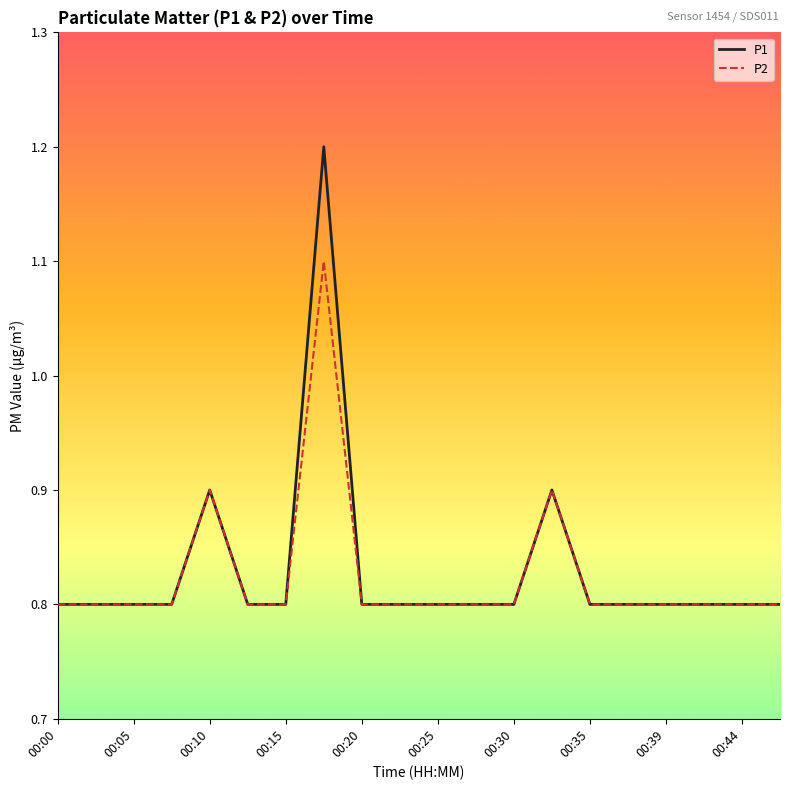

Rank the series by their maximum value, from lowest to highest.

P2, P1